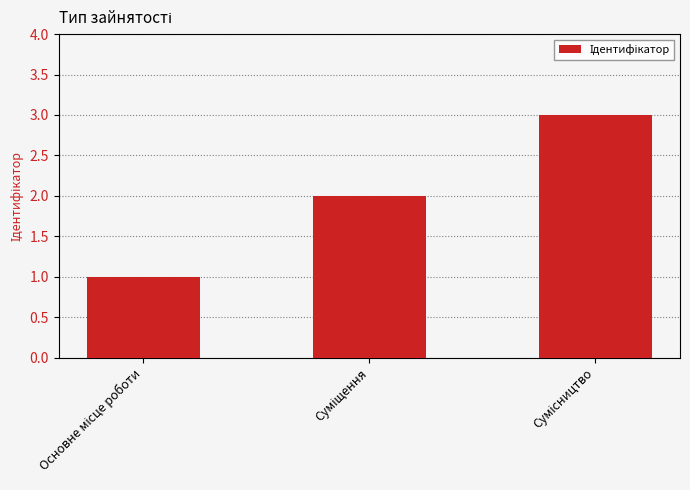

What is the maximum value shown in the chart?

3